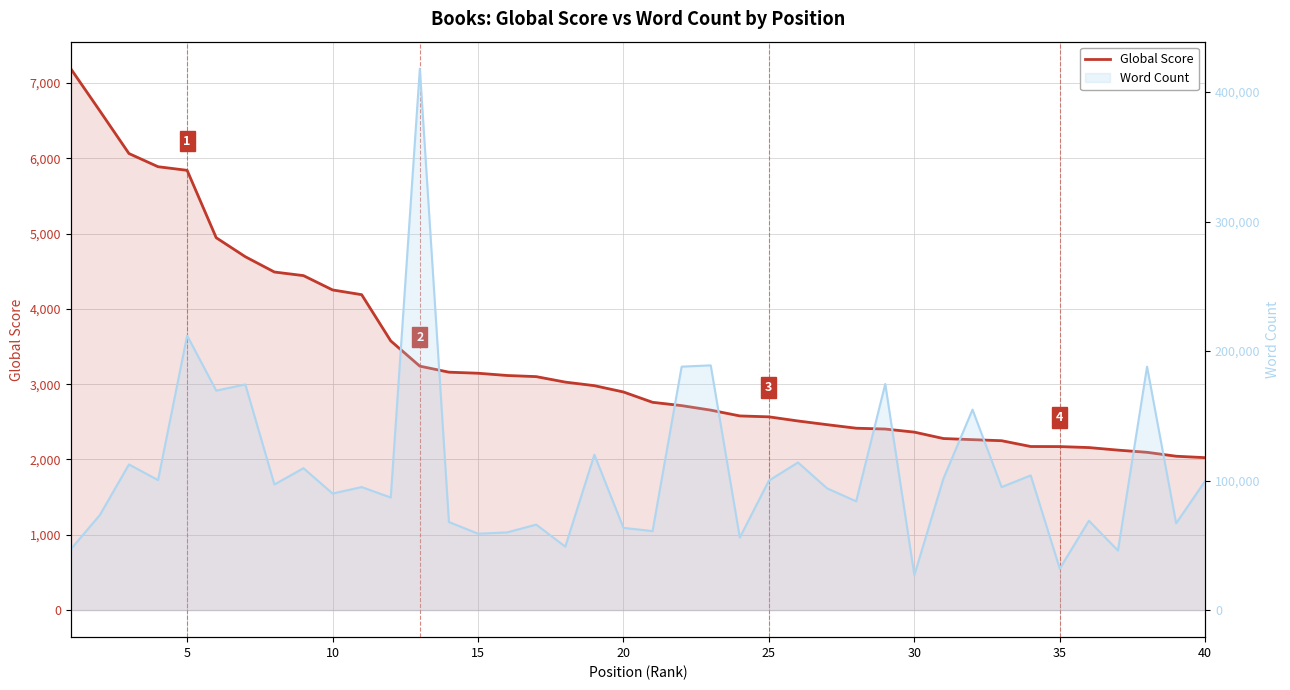

List the series in order of their peak value, highest first.

Word Count, Global Score